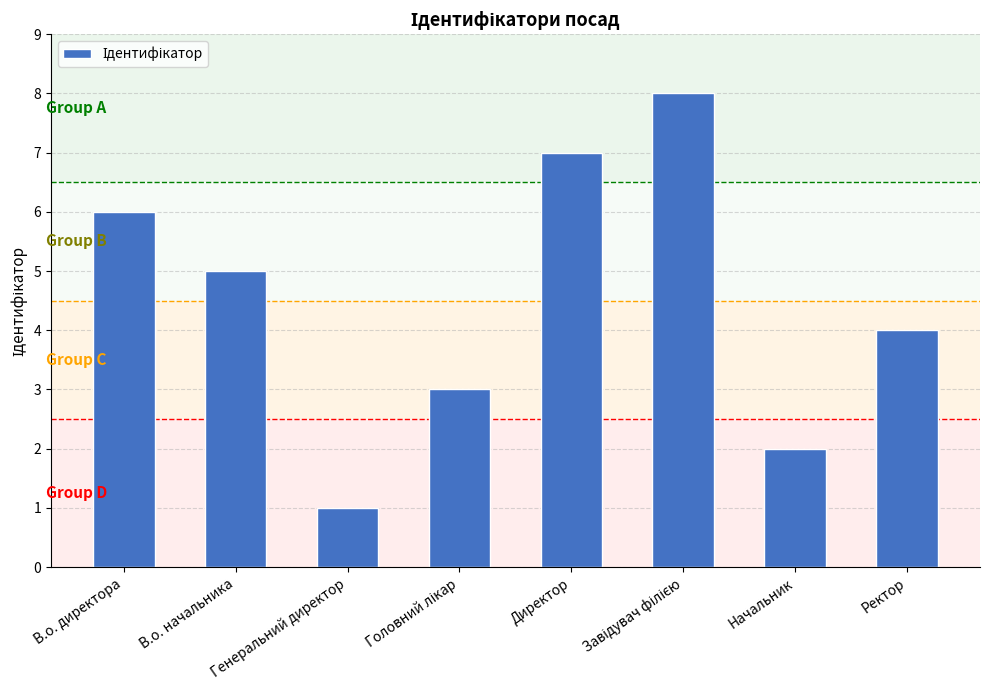

Where does the data first go above 5?

В.о. директора